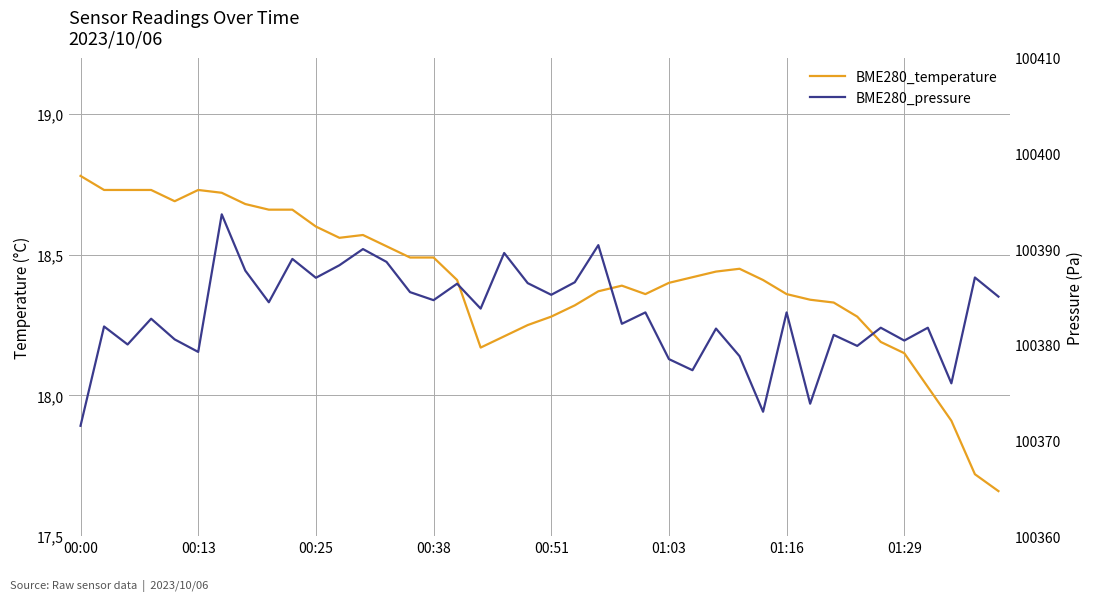

What is the label of the 12th point from the left?

11